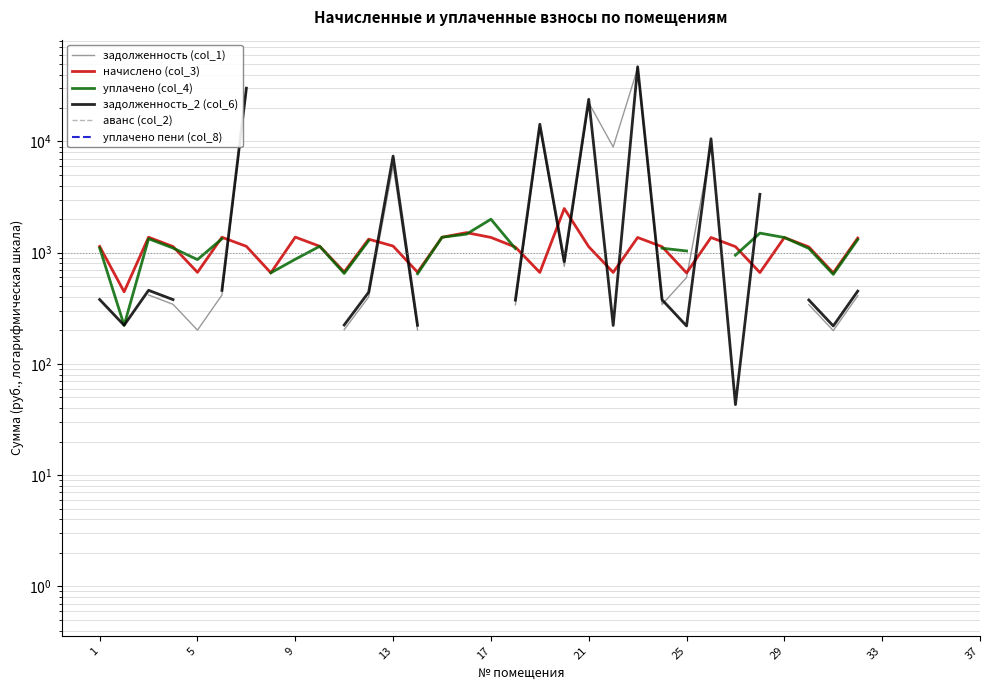

Does the chart display data point markers on the line(s)?

No